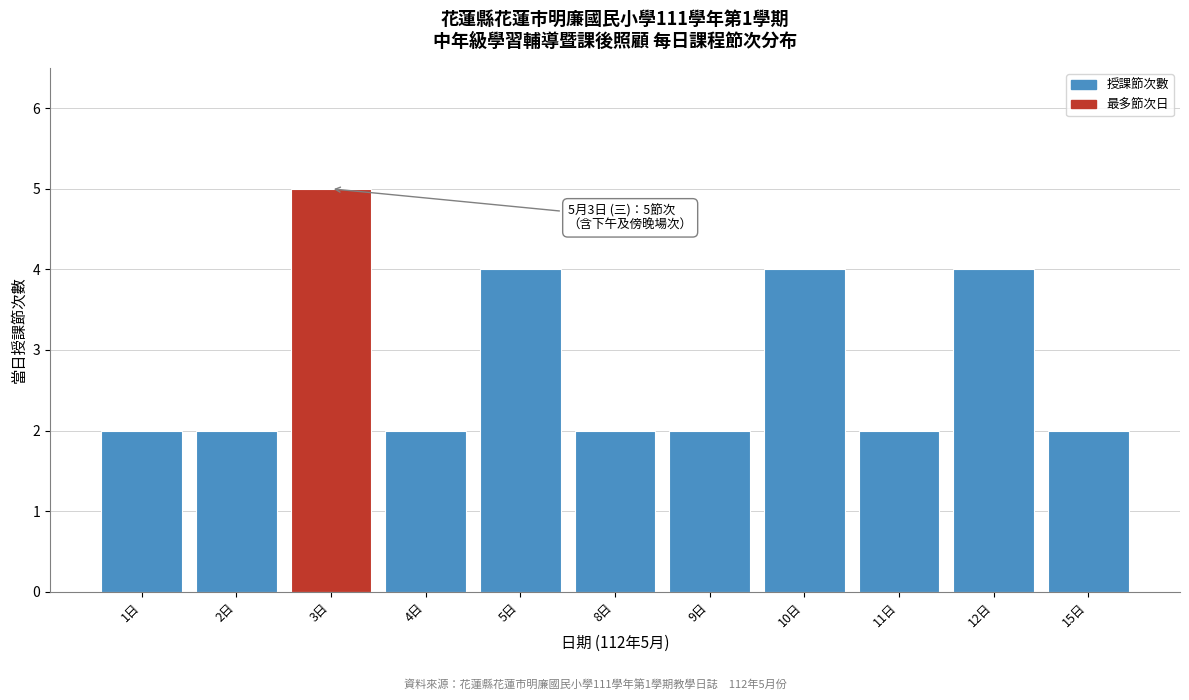

Reading right to left, what are all the values shown in this chart?

15日=2	12日=4	11日=2	10日=4	9日=2	8日=2	5日=4	4日=2	3日=5	2日=2	1日=2